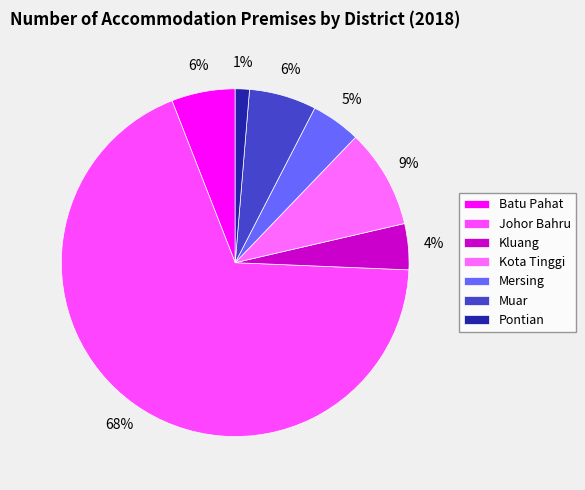

Which slice is the smallest?

Pontian